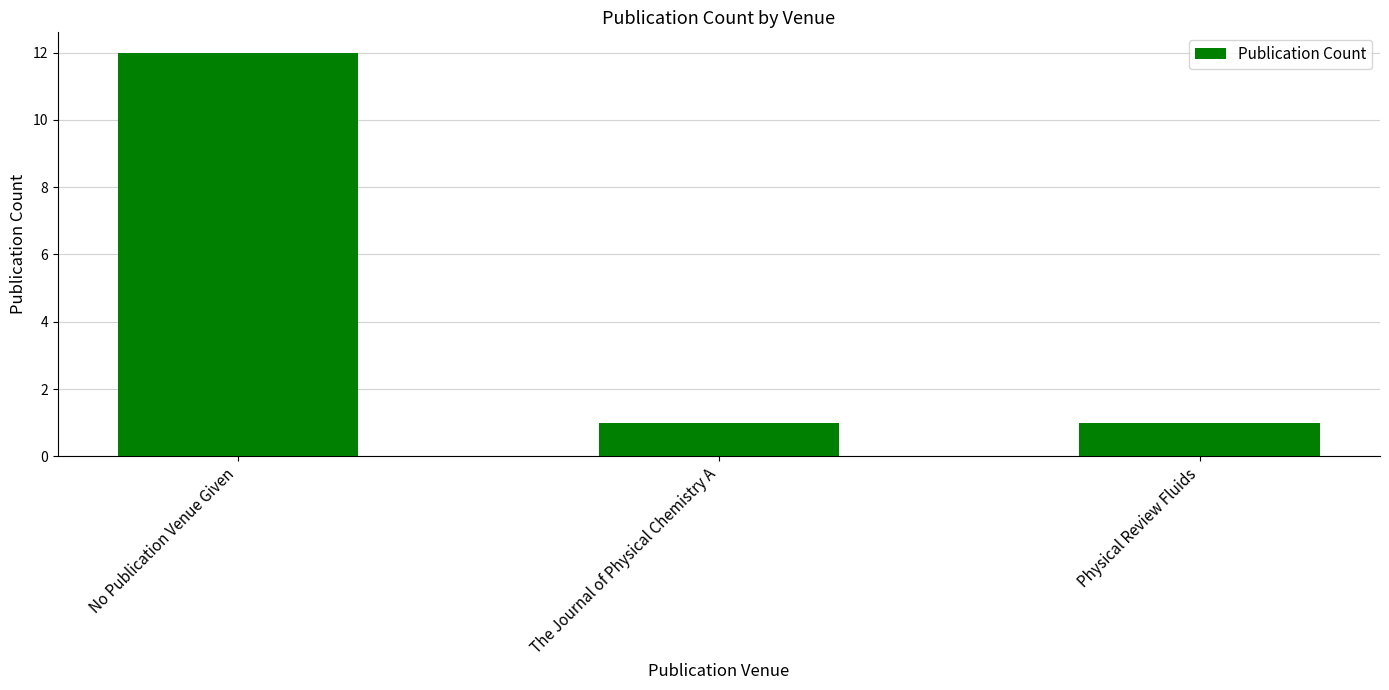

What is the difference between the maximum and second lowest values?

11